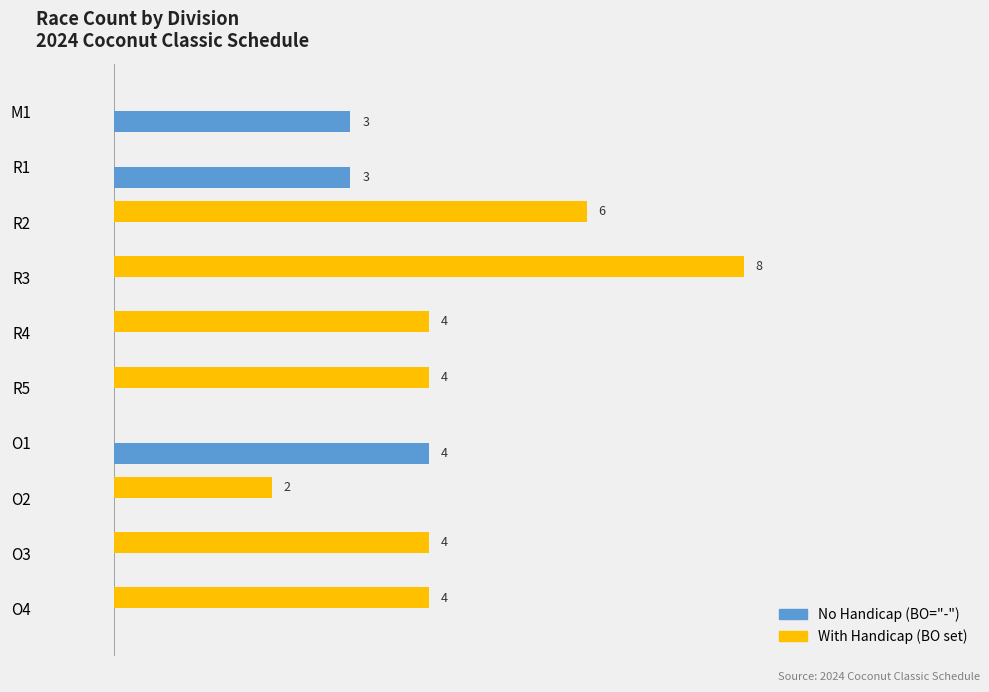

Which series changed the most between O2 and O3?

With Handicap (BO set)